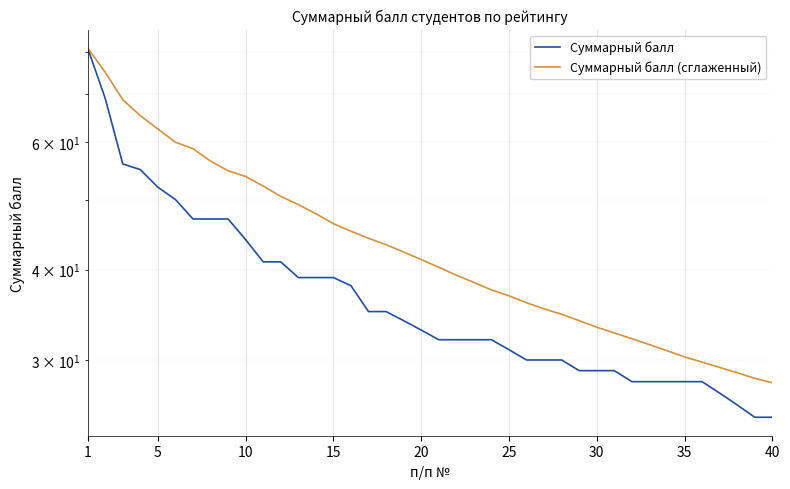

At how many categories does at least one series exceed 52?

11